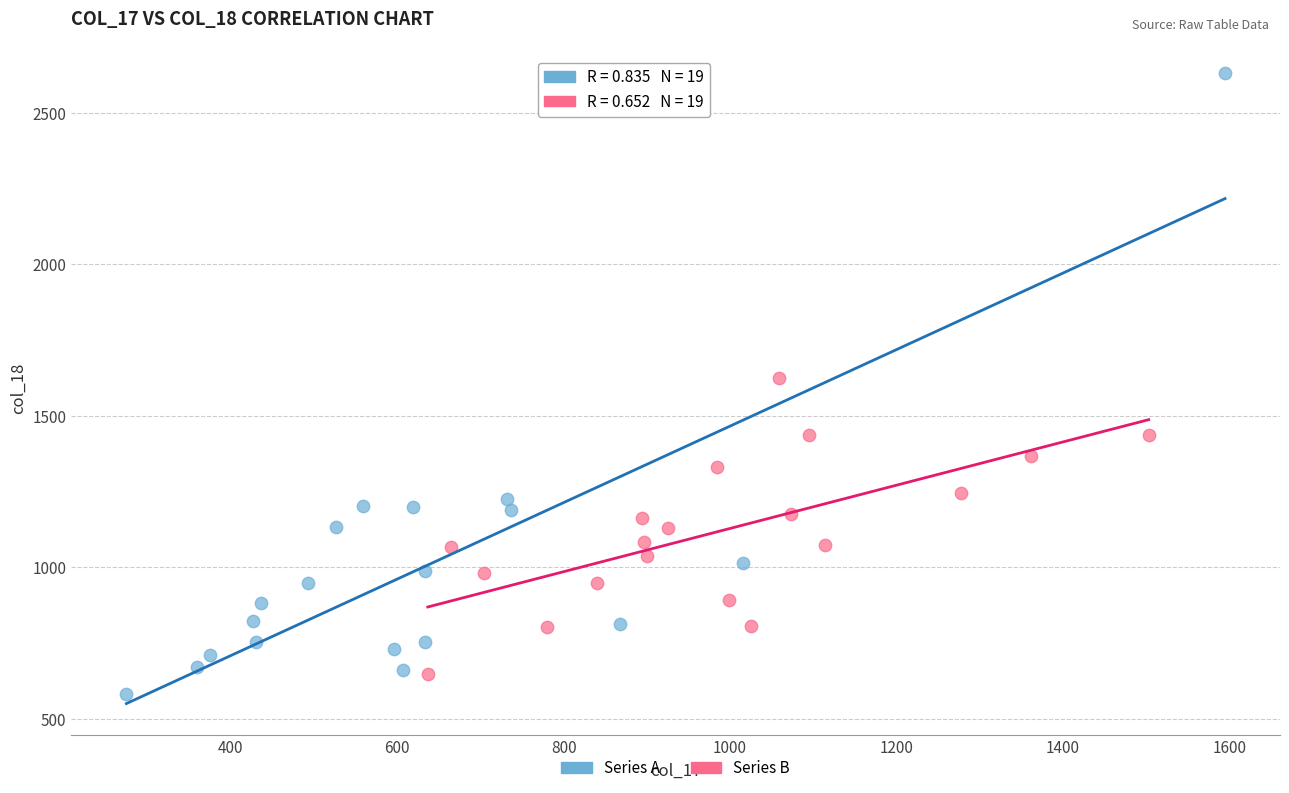

Which series contains the highest Y value?

Series A